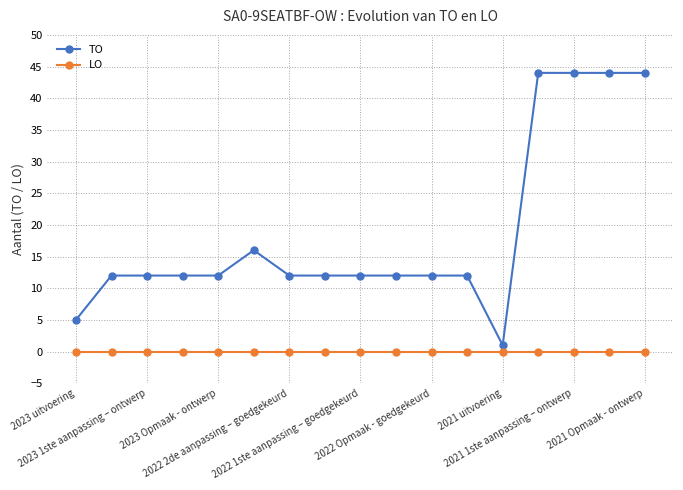

At how many categories does at least one series exceed 18?

4